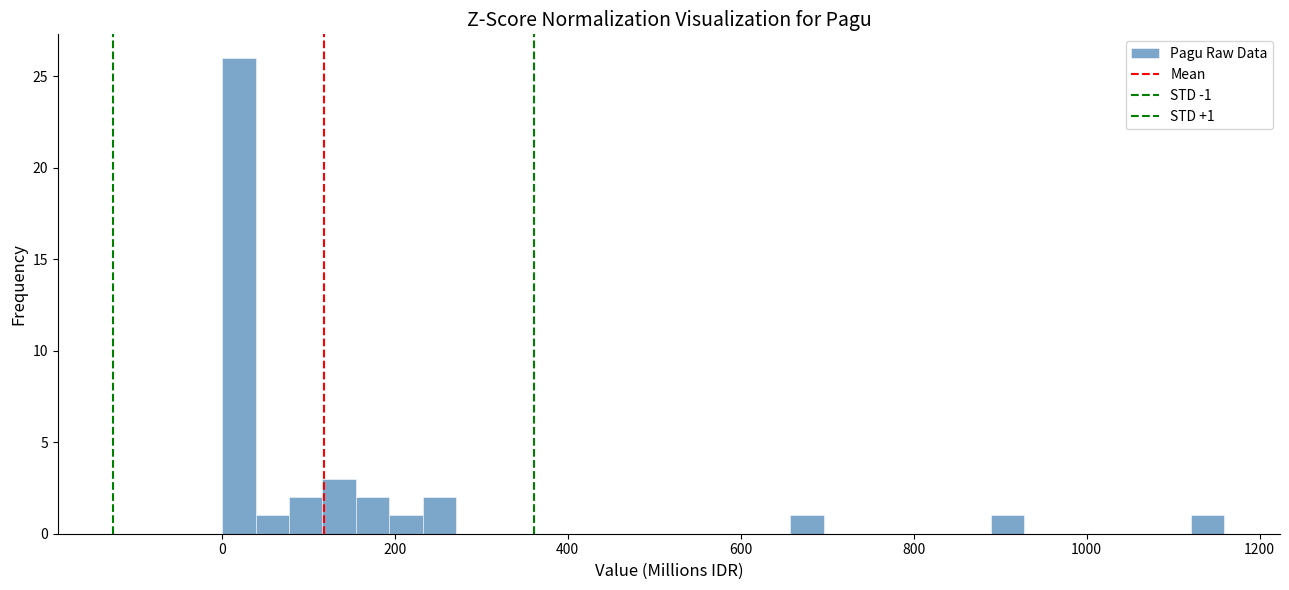

Read against the x-axis, roughly where is the centre of the tallest bar?

20